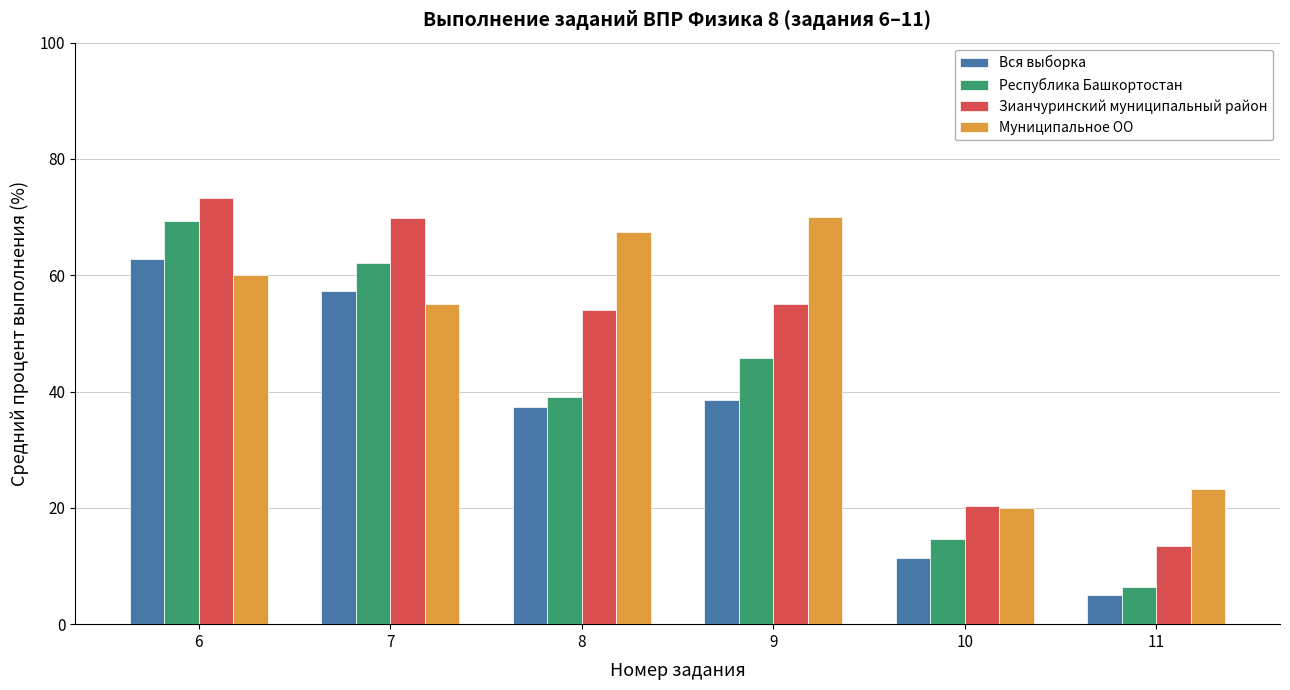

How many categories are shown in the chart?

6